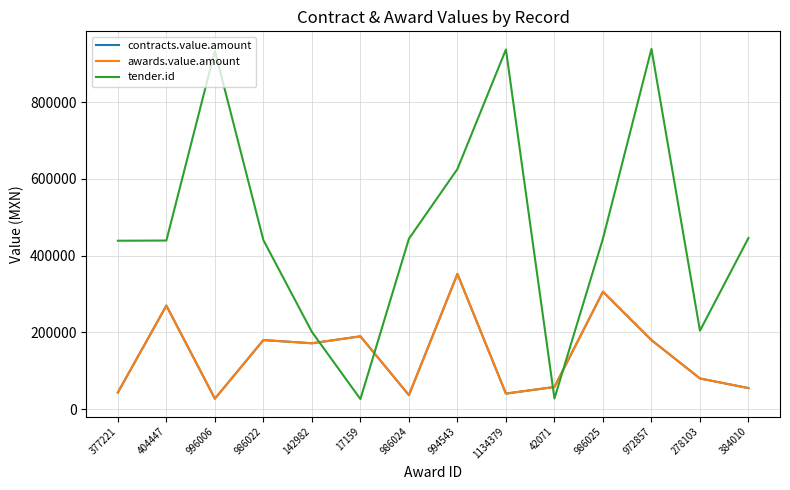

Where is the first local maximum for contracts.value.amount?

404447